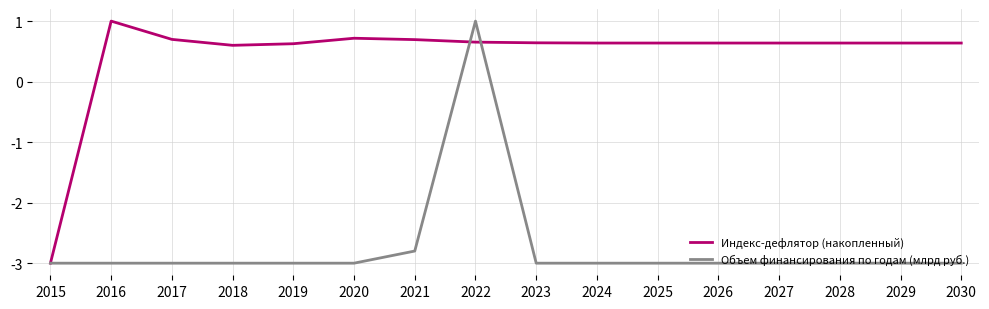

How many series are shown in this chart?

2